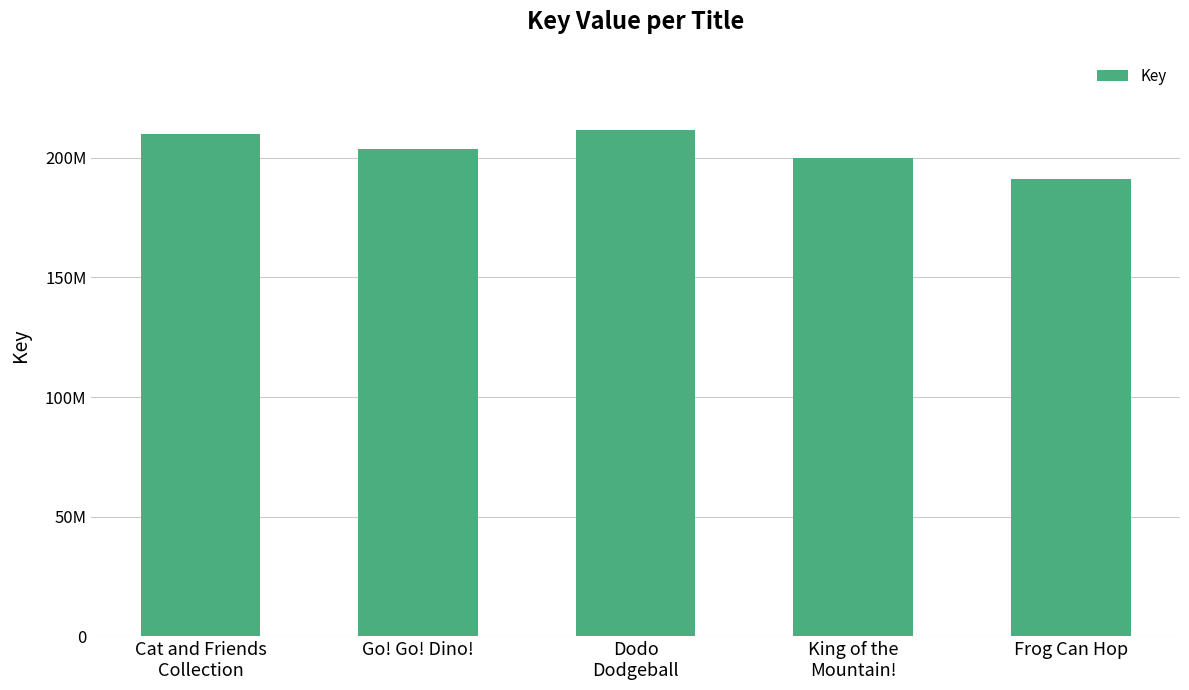

Reading left to right, transcribe all the data shown in this chart.

209920288	203534236	211664465	199859578	191199350